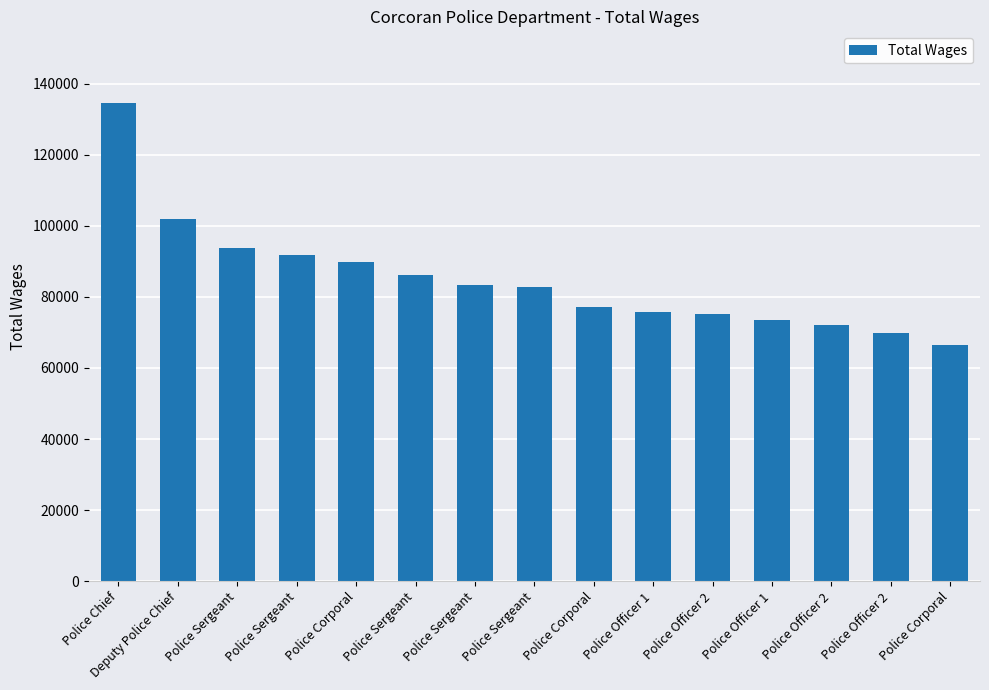

How many series are shown in this chart?

1